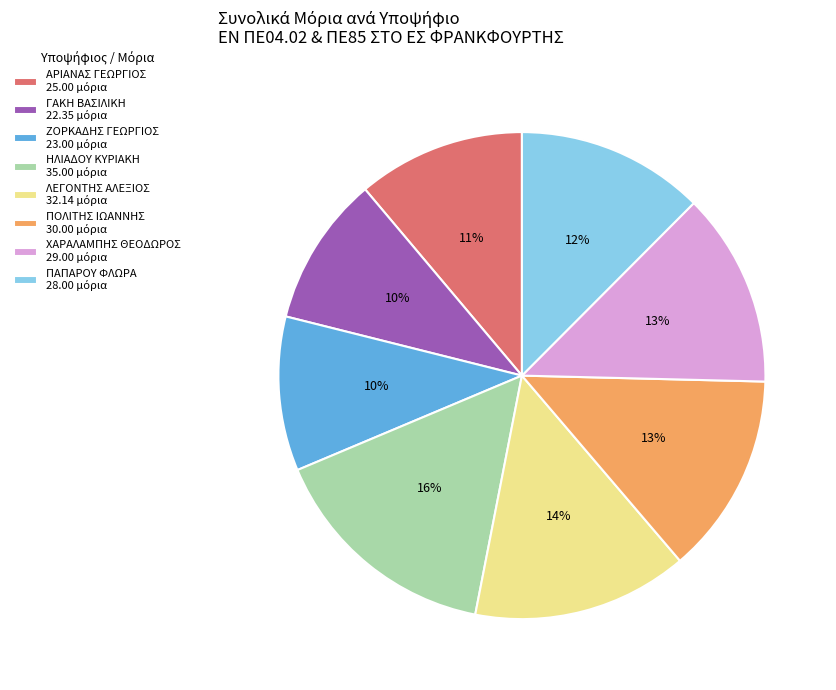

To the nearest percent, what is the difference between the largest and smallest slice percentages?

6%